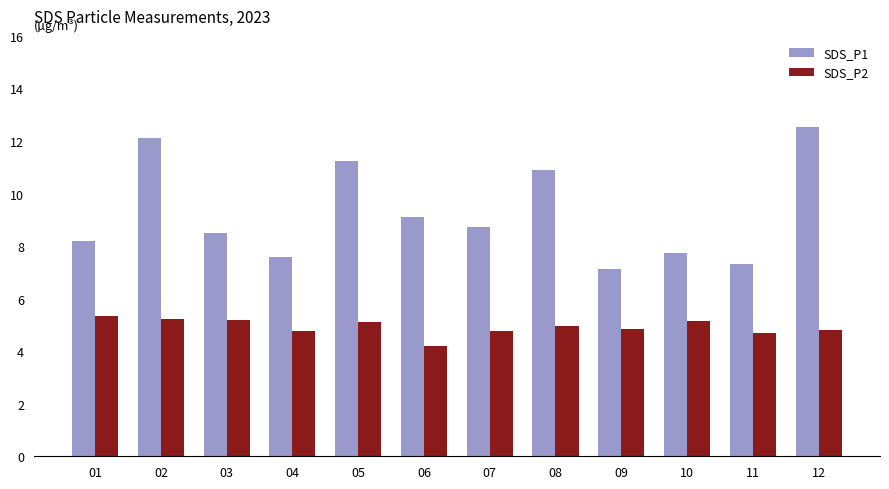

Is it true that SDS_P1 equals 7.1 at 09?

True